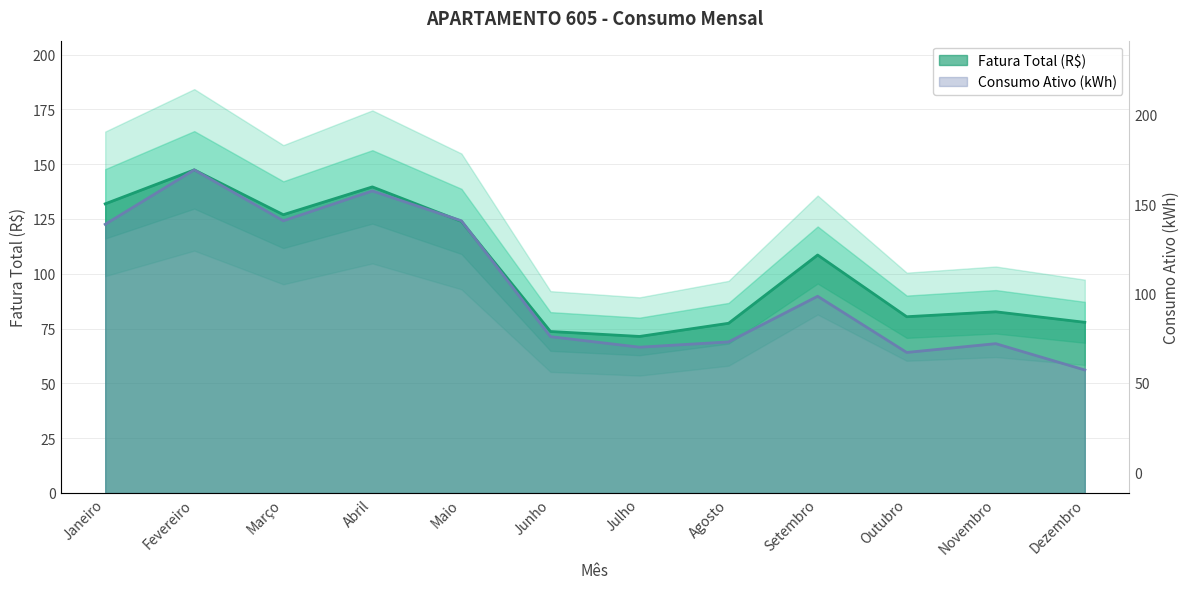

In Consumo Ativo (kWh), how many points are lower than both neighbors (excluding endpoints)?

3